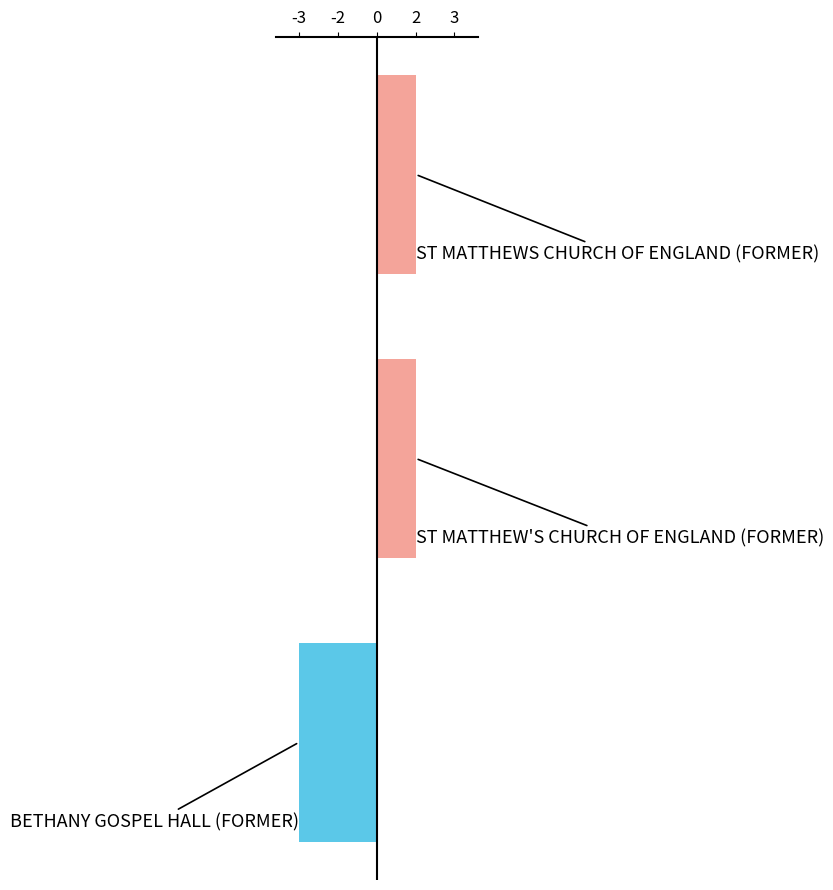

Does the chart contain any negative values?

Yes